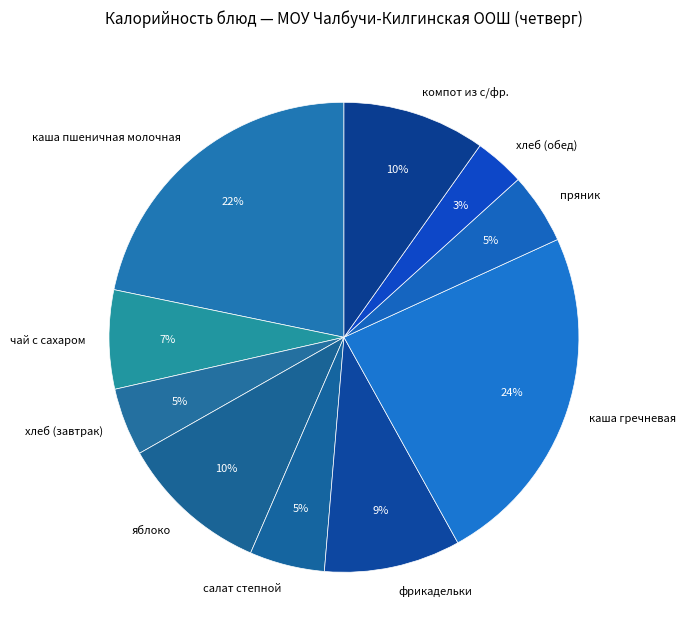

What percentage is the компот из с/фр. slice, to the nearest percent?

10%